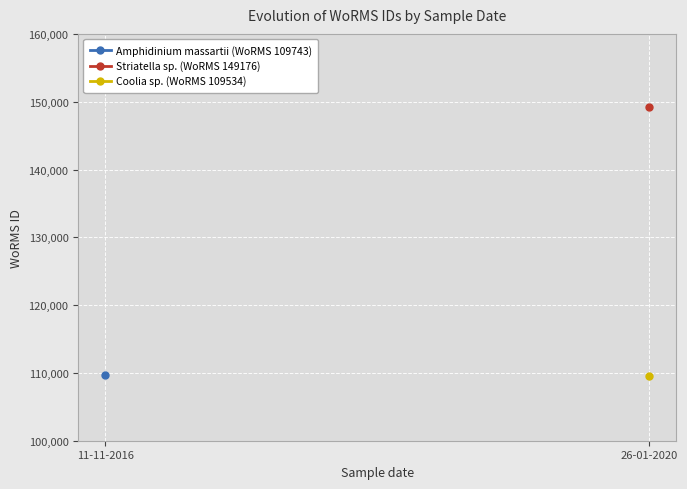

What is the difference between the maximum and second lowest values?

39433